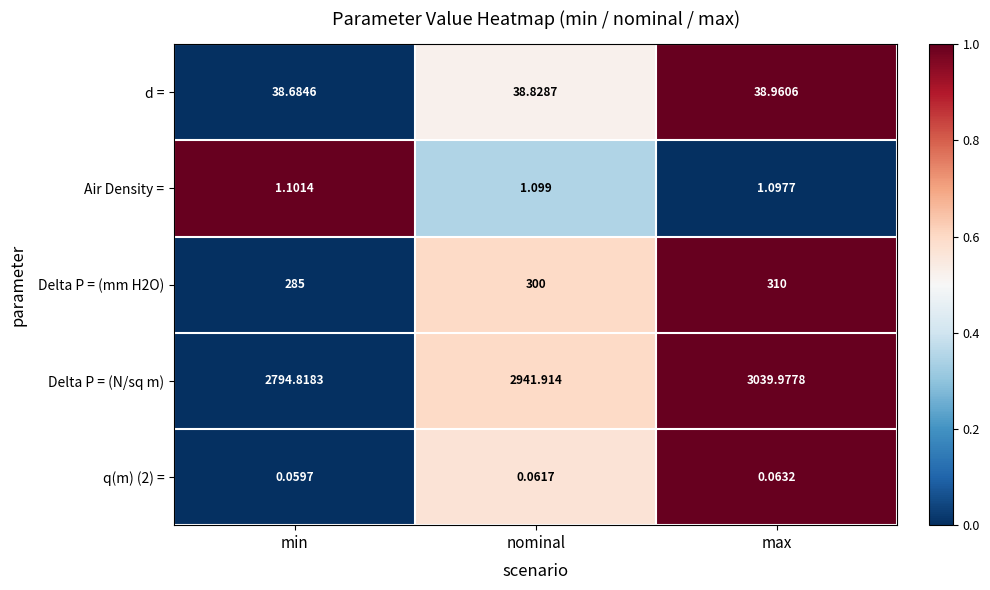

Which category has the lowest value in the Delta P = (N/sq m) series?

min